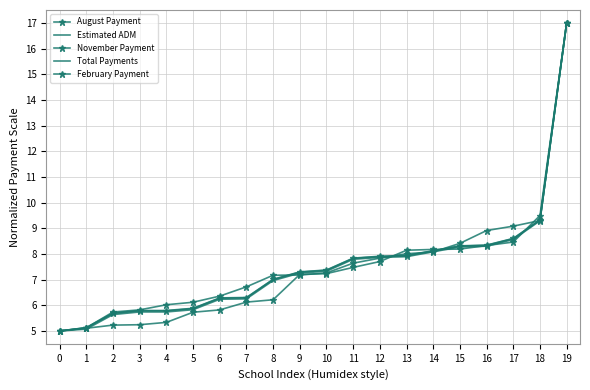

What is the difference between the maximum and minimum values in the August Payment series?

12.0